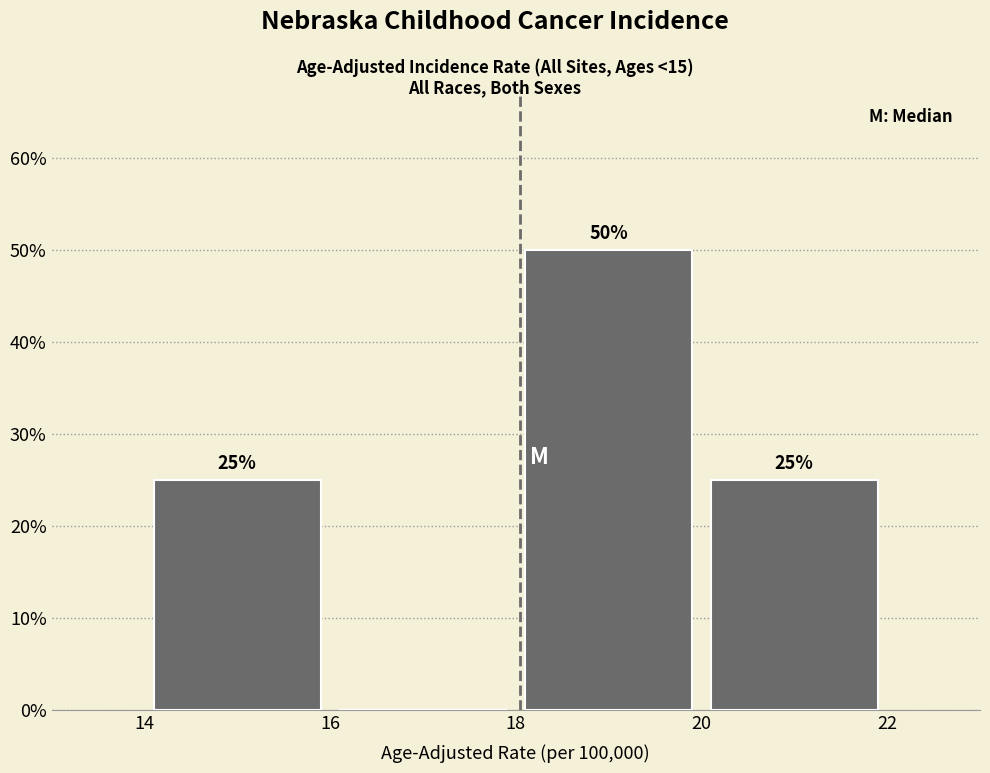

Which range on the x-axis has the tallest bar?

18 to 20